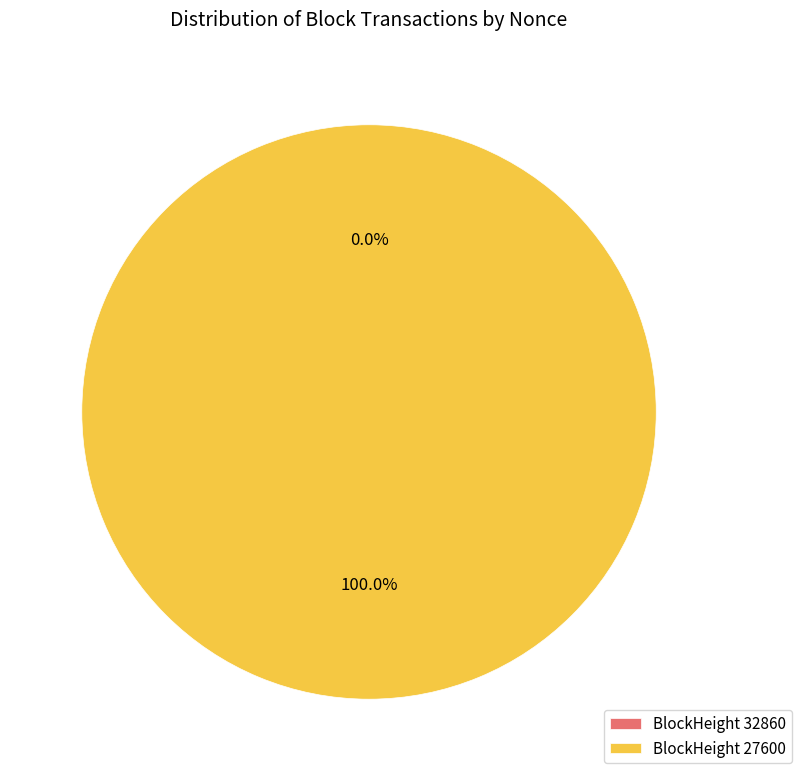

The 32860 slice represents 11% of the pie. True or false?

False